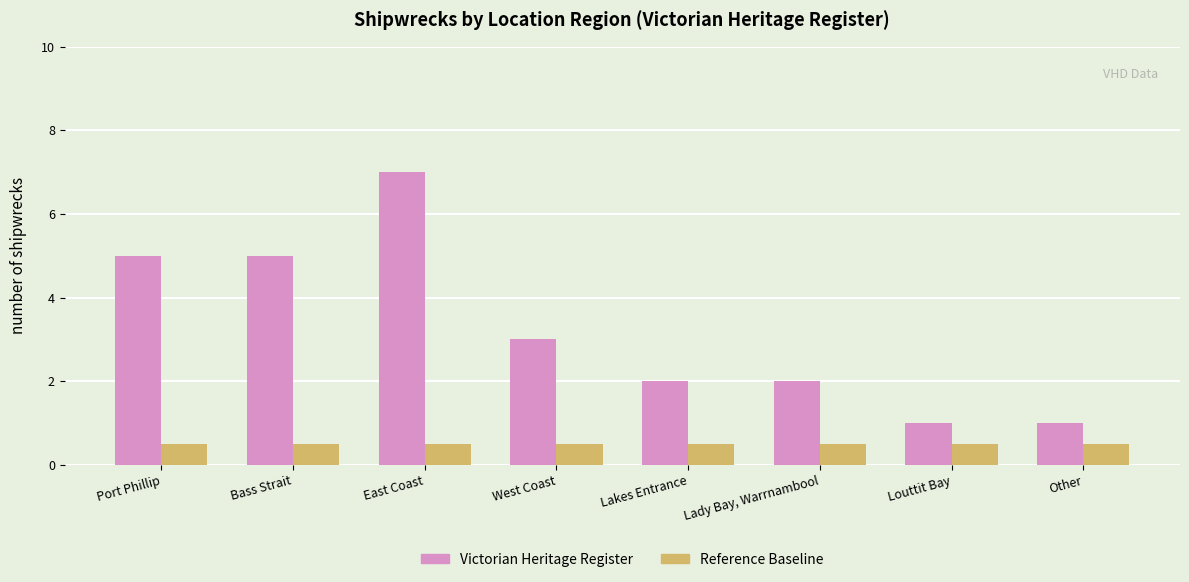

What is the label of the 2nd bar from the left?

Bass Strait